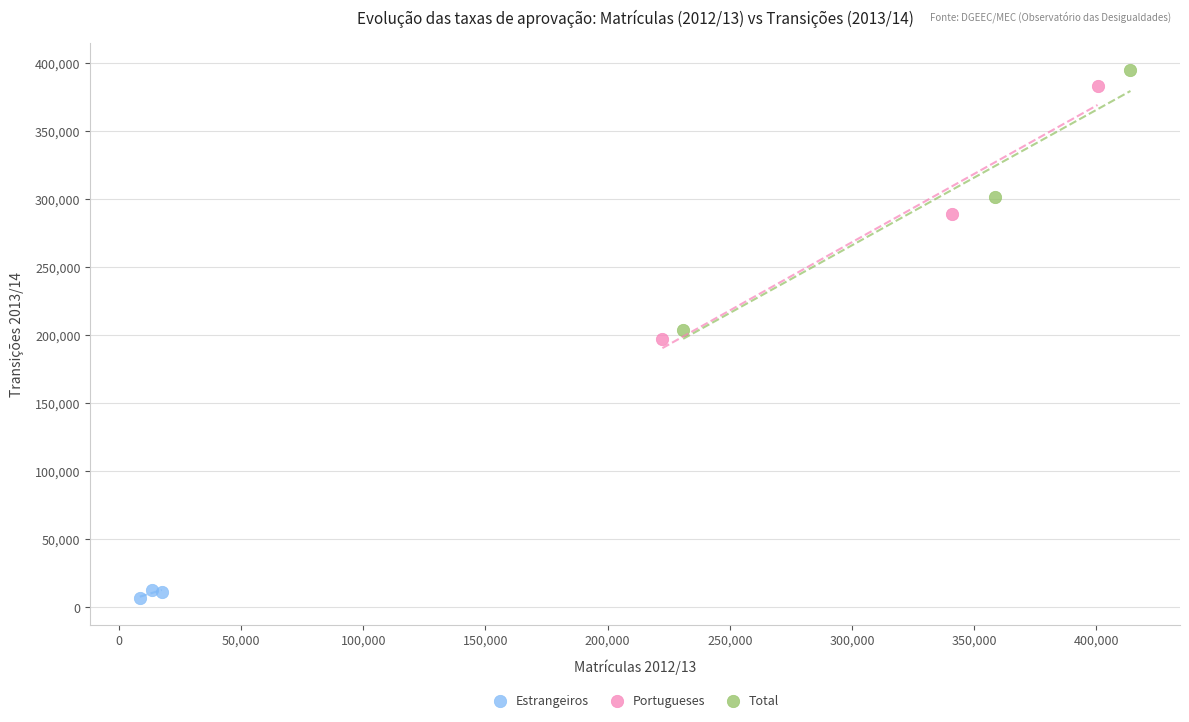

Which series contains the highest Y value?

Total